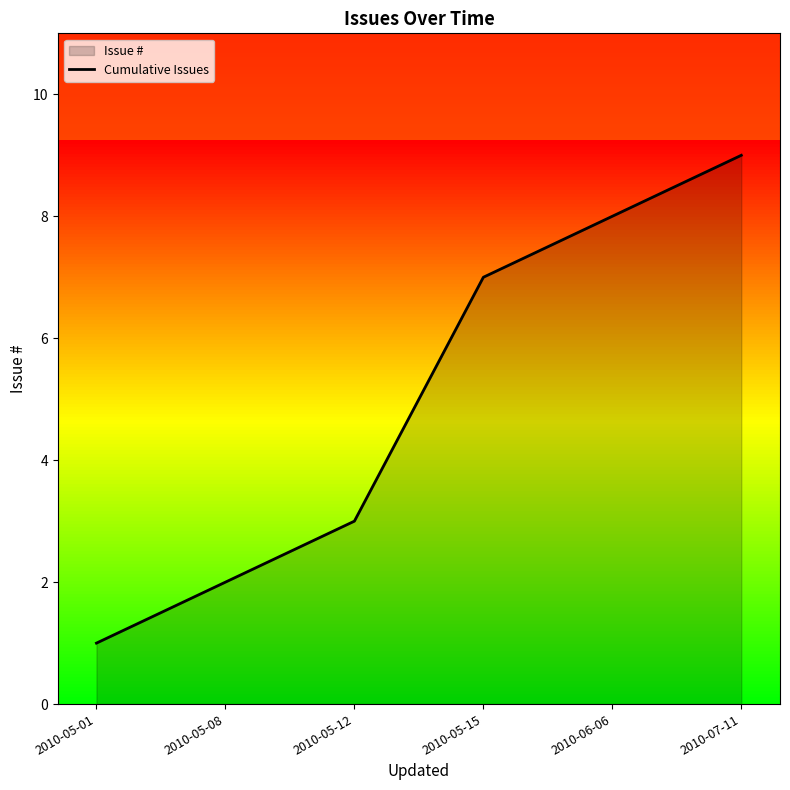

What is the difference between the maximum and minimum values?

8